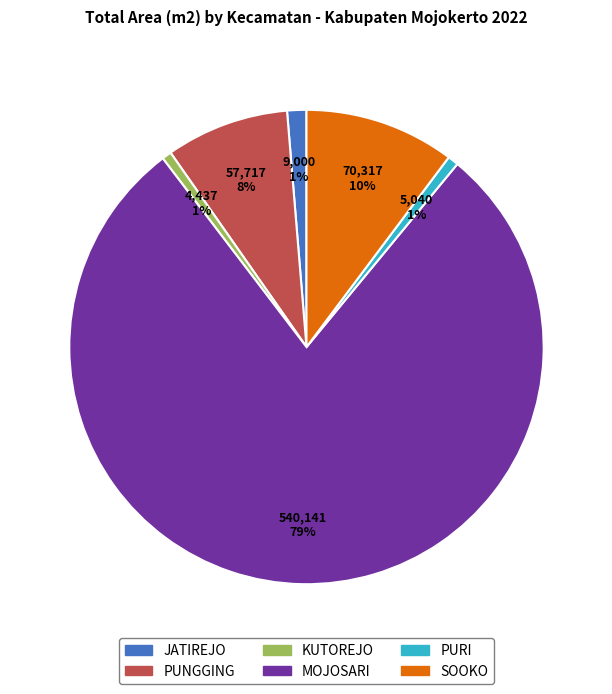

To the nearest percent, what is the average slice percentage?

17%